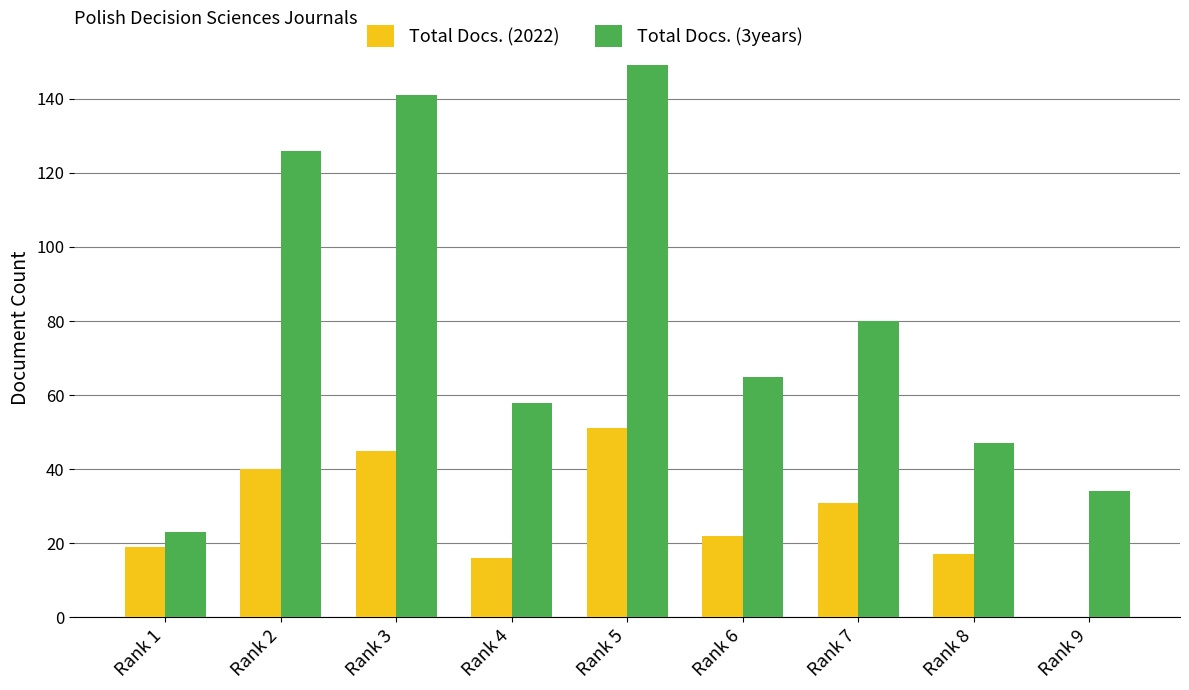

Are the bars horizontal?

No